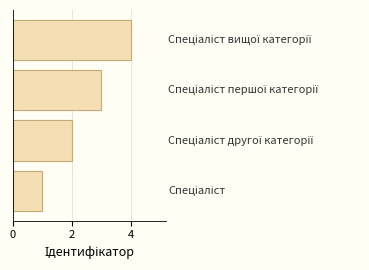

What is the maximum value shown in the chart?

4